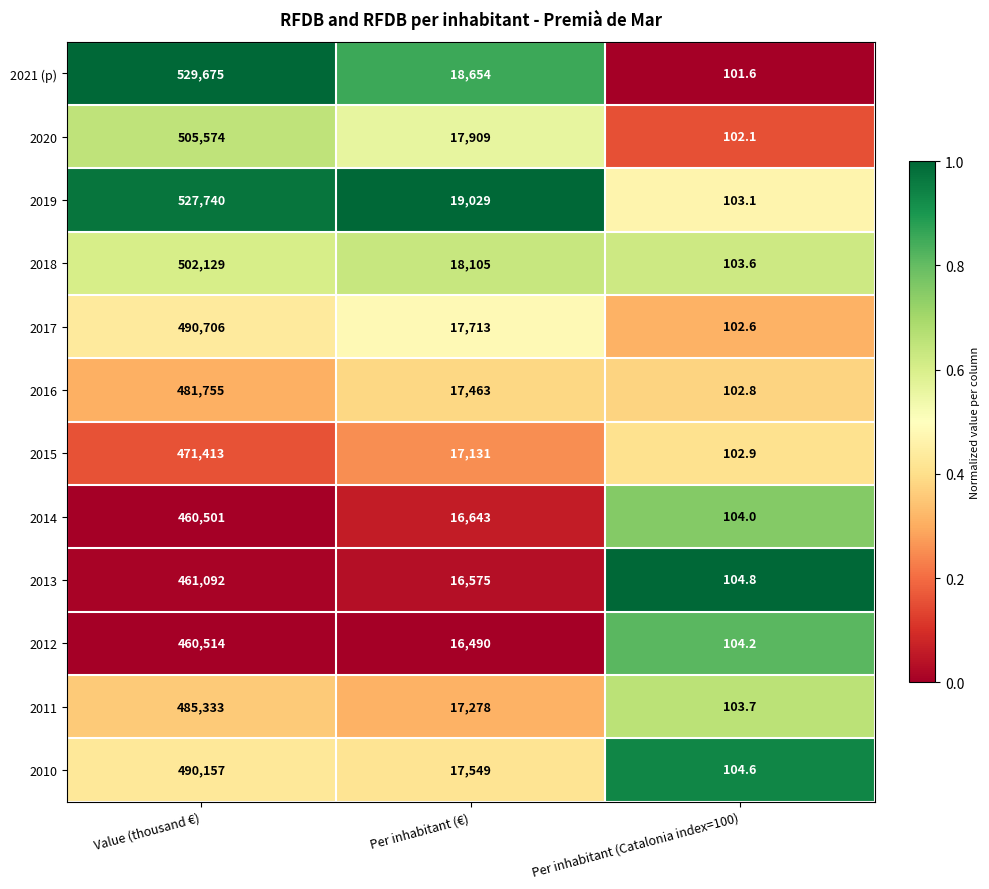

Rank the series at Per inhabitant (€) from lowest to highest value.

2012, 2013, 2014, 2015, 2011, 2016, 2010, 2017, 2020, 2018, 2021 (p), 2019